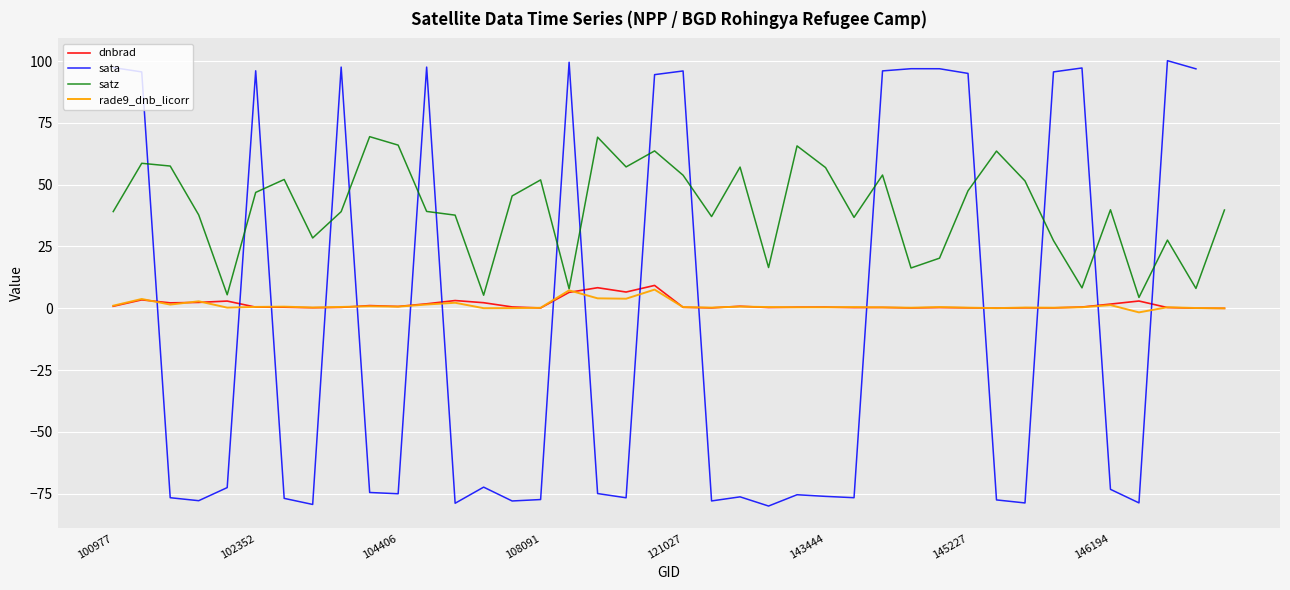

What is the sum of the sata values at 28 and 11?

194.4